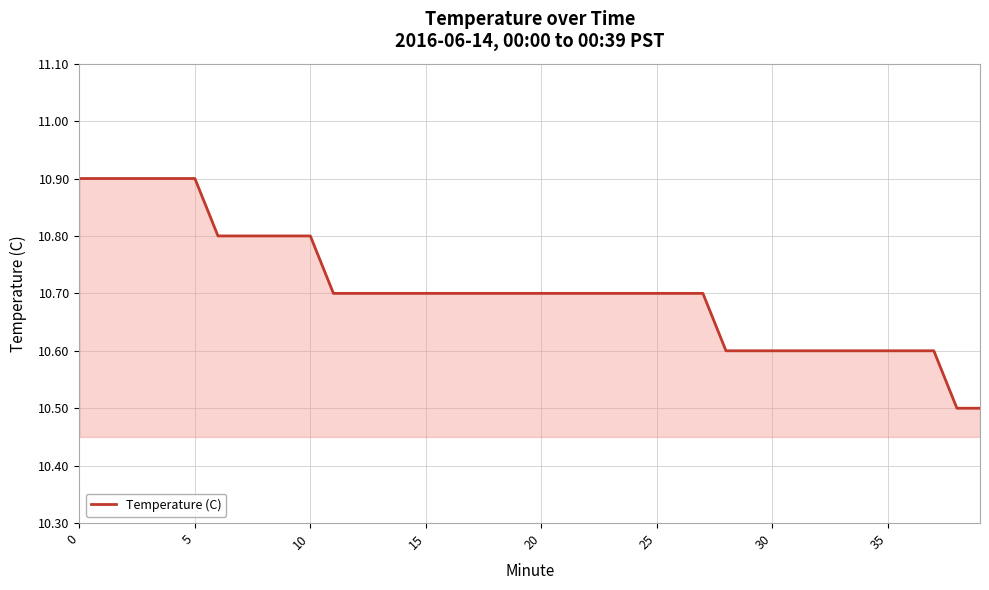

Does the chart display data point markers on the line(s)?

No